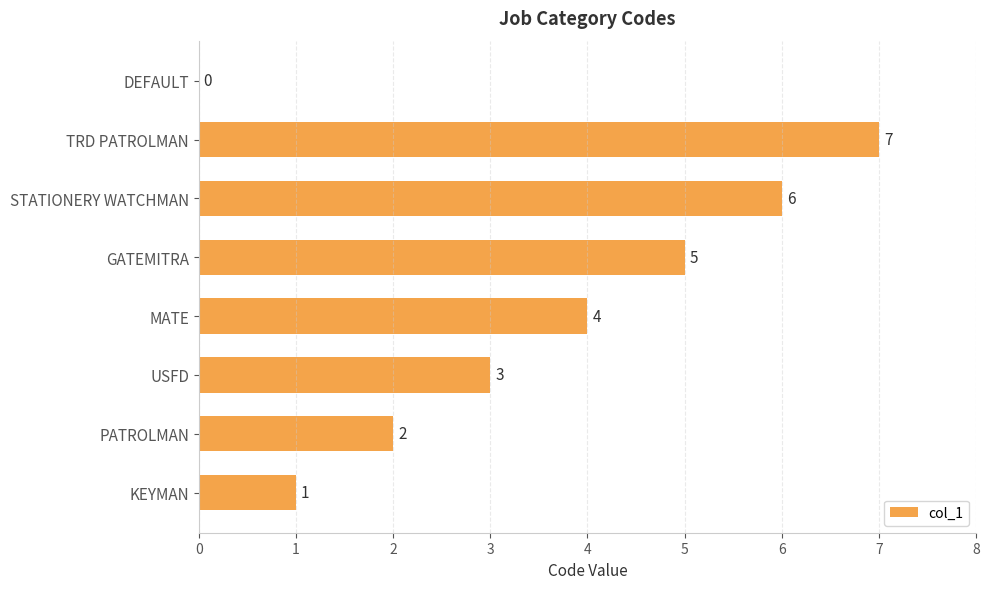

Reading top to bottom, list all the values displayed in this chart.

DEFAULT=0	TRD PATROLMAN=7	STATIONERY WATCHMAN=6	GATEMITRA=5	MATE=4	USFD=3	PATROLMAN=2	KEYMAN=1